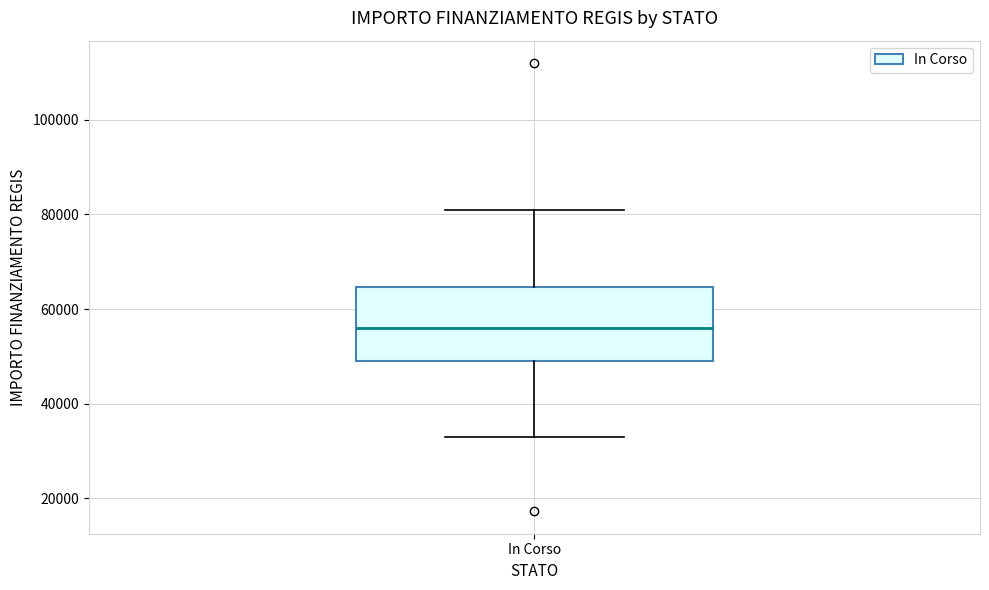

Transcribe this box plot: give where the median line is, the range the box spans, and where the two whiskers end, as read against the y-axis. The values are not printed on the chart, so give them approximately, as read against the axis.

median 56000, box 50000 to 64000, whiskers 32000 to 80000